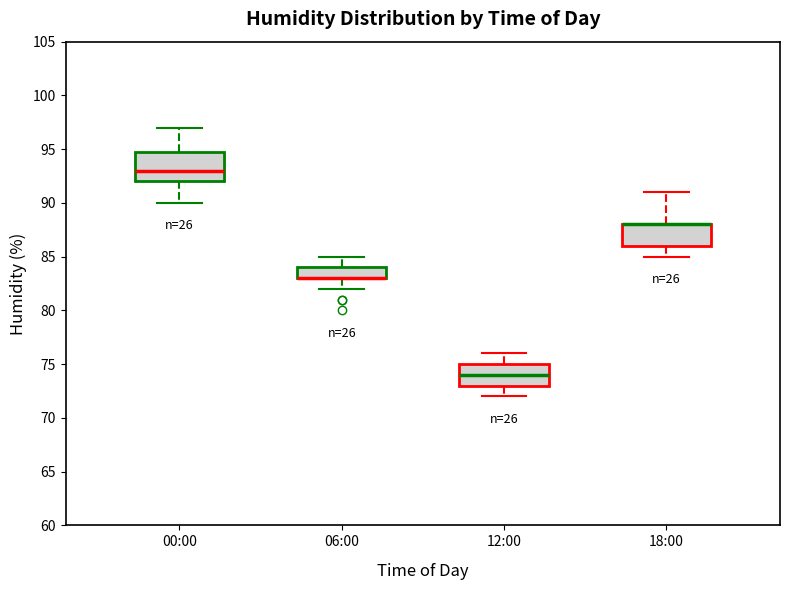

Reading left to right, transcribe this box plot: for each box, give where its median line is, the range the box spans, and where its two whiskers end, as read against the y-axis. The values are not printed on the chart, so give them approximately, as read against the axis.

00:00: median 93, box 92 to 95, whiskers 90 to 97
06:00: median 83 (drawn on the box's lower edge), box 83 to 84, whiskers 82 to 85
12:00: median 74, box 73 to 75, whiskers 72 to 76
18:00: median 88 (drawn on the box's upper edge), box 86 to 88, whiskers 85 to 91